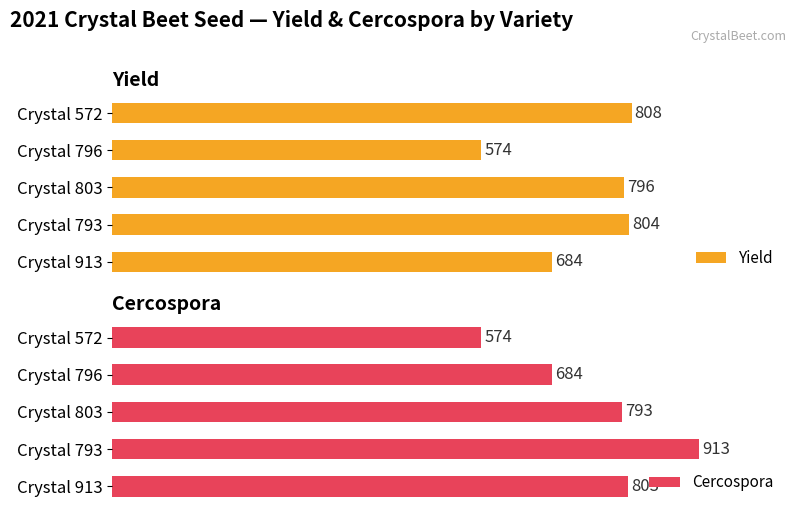

Which category has the highest value in the Yield series?

Crystal 572